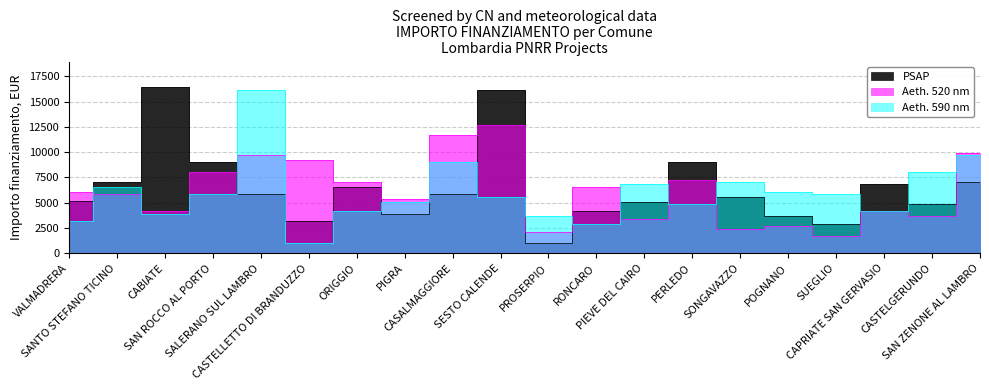

Rank the series by their average value, from lowest to highest.

Aeth. 590 nm, Aeth. 520 nm, PSAP